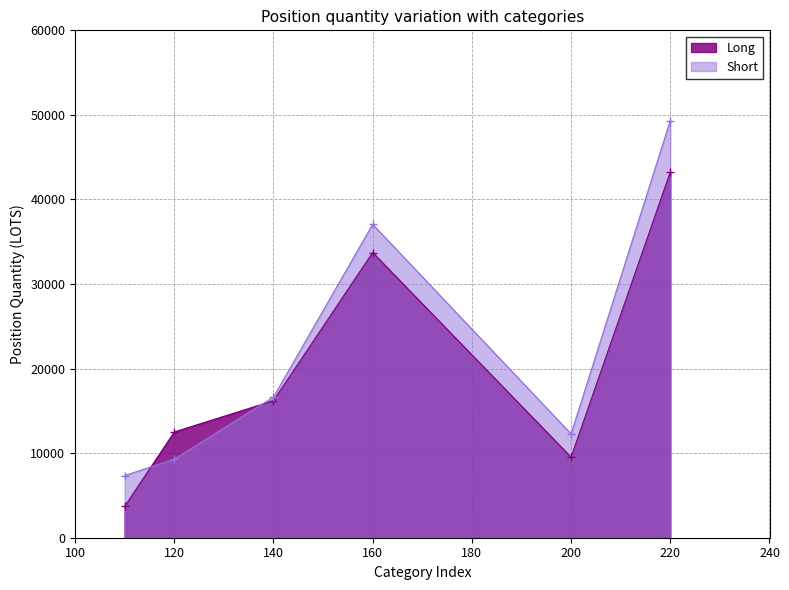

What is the difference between the maximum and minimum values in the Short series?

41981.4